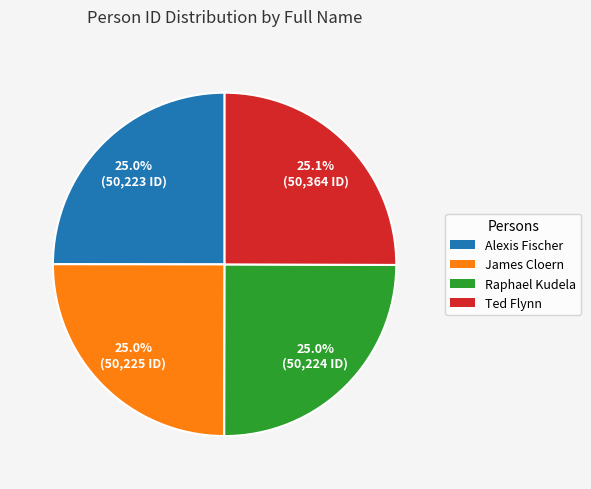

What is the ratio of the value at James Cloern to the value at Raphael Kudela?

1.0